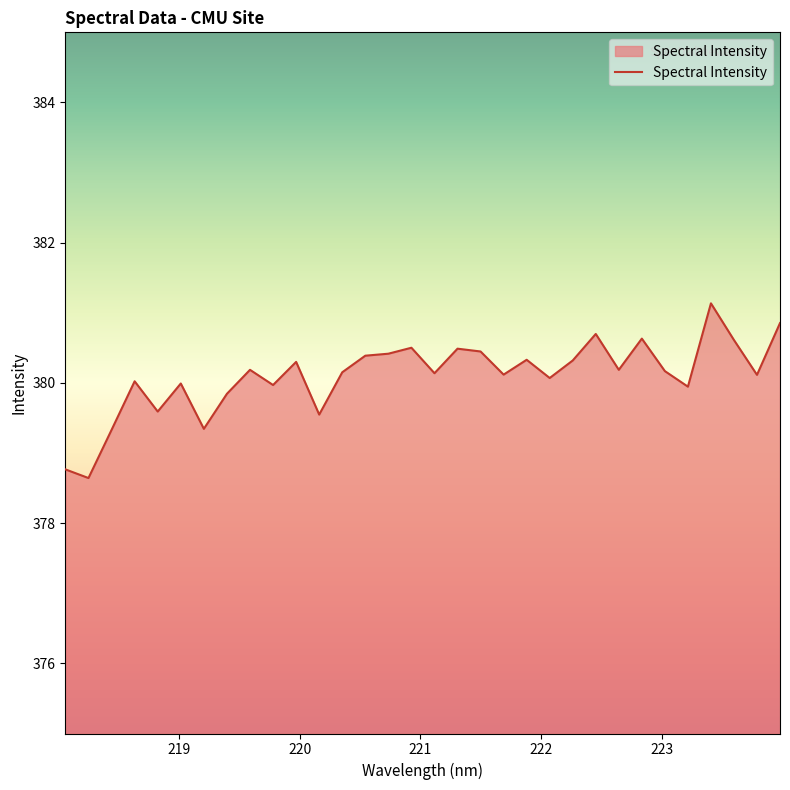

What is the greatest value displayed?

381.1